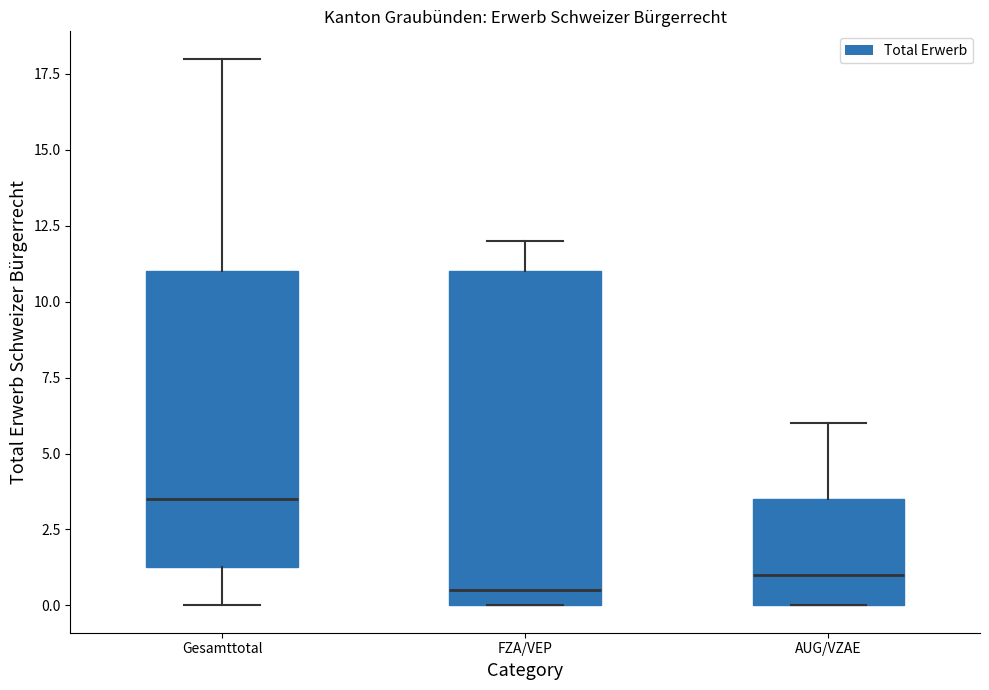

Comparing the boxes themselves (not the whiskers), which one is the tallest?

FZA/VEP